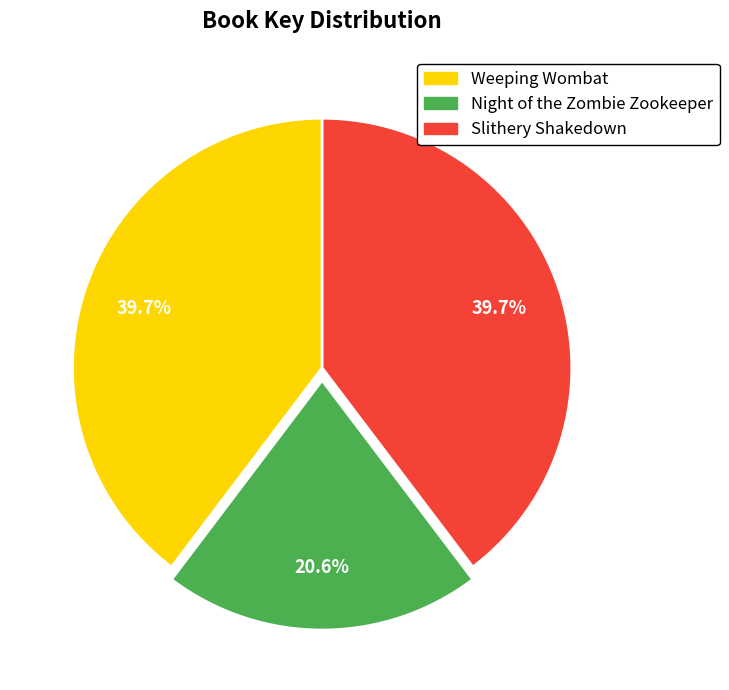

To the nearest percent, what percentage of the pie is Slithery Shakedown?

40%